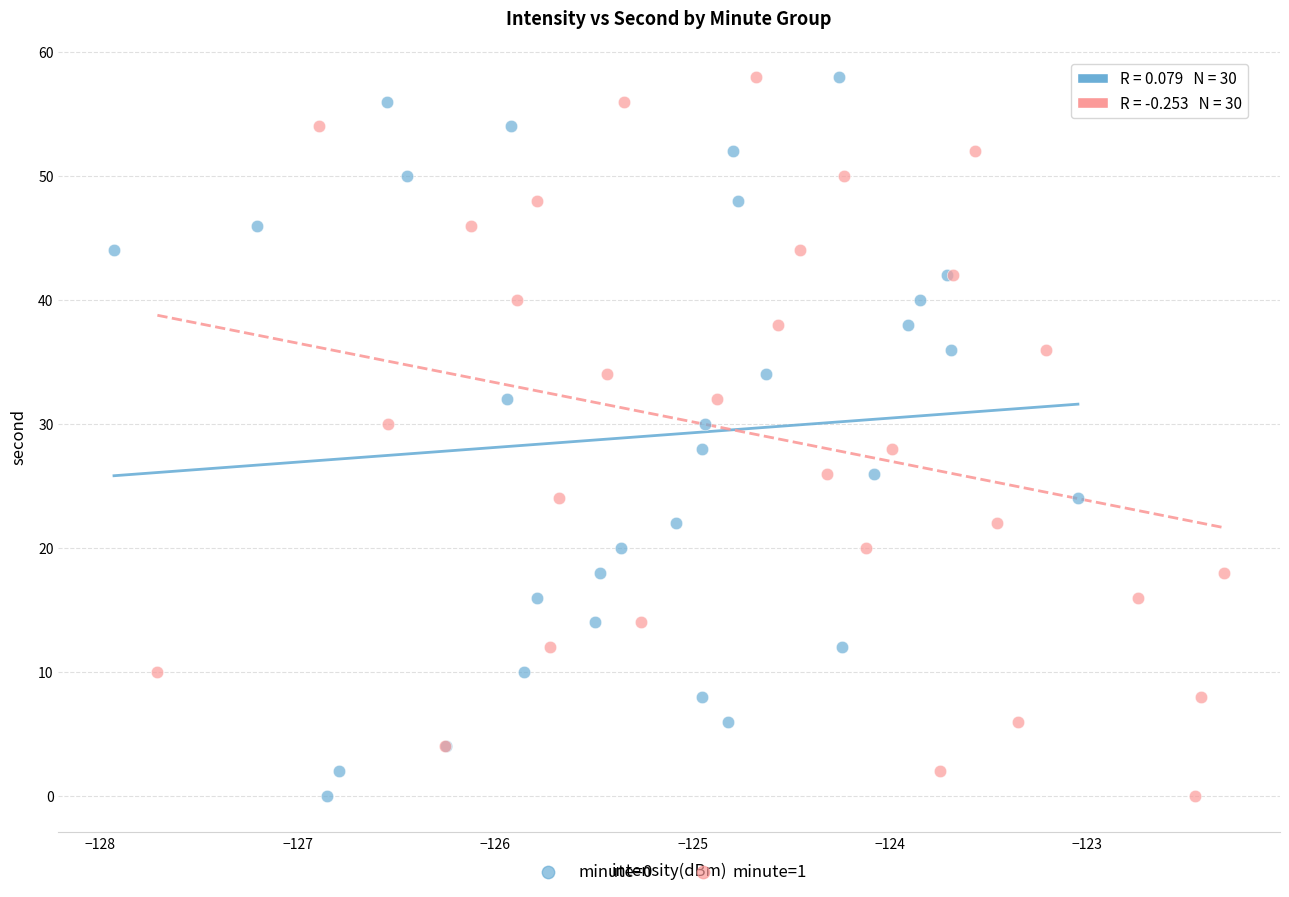

What are all the series names shown in the legend?

minute=0, minute=1